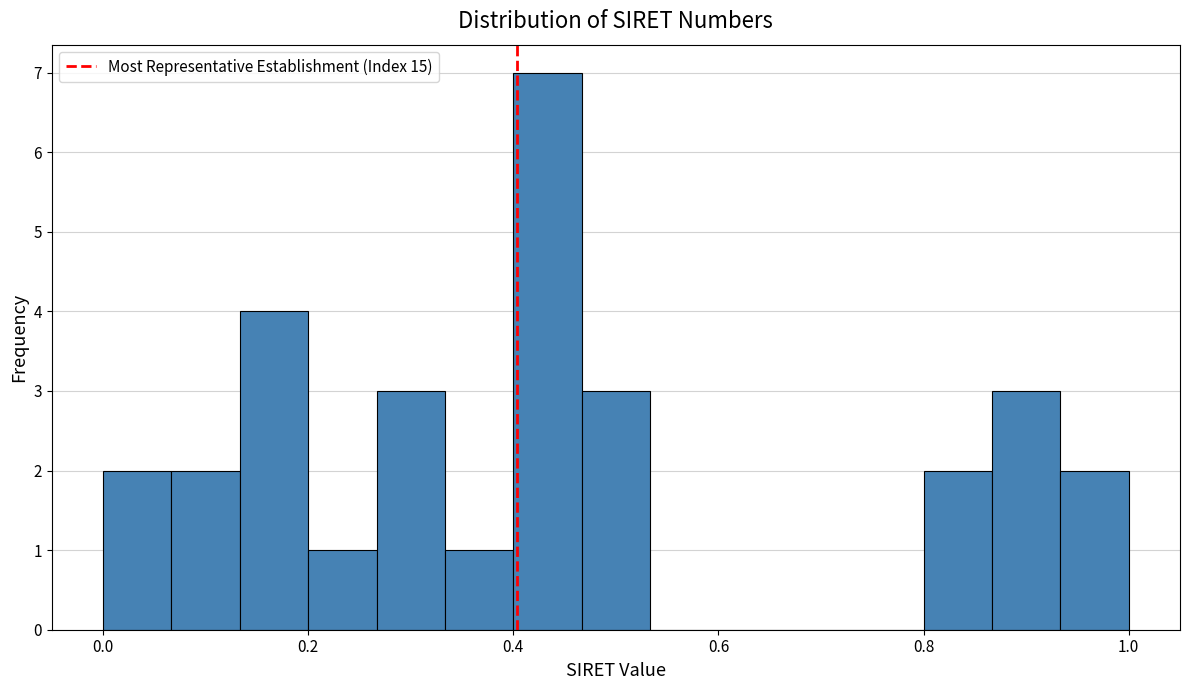

Around what value on the x-axis is the tallest bar? Give the approximate position of its centre, as read against the axis.

0.44